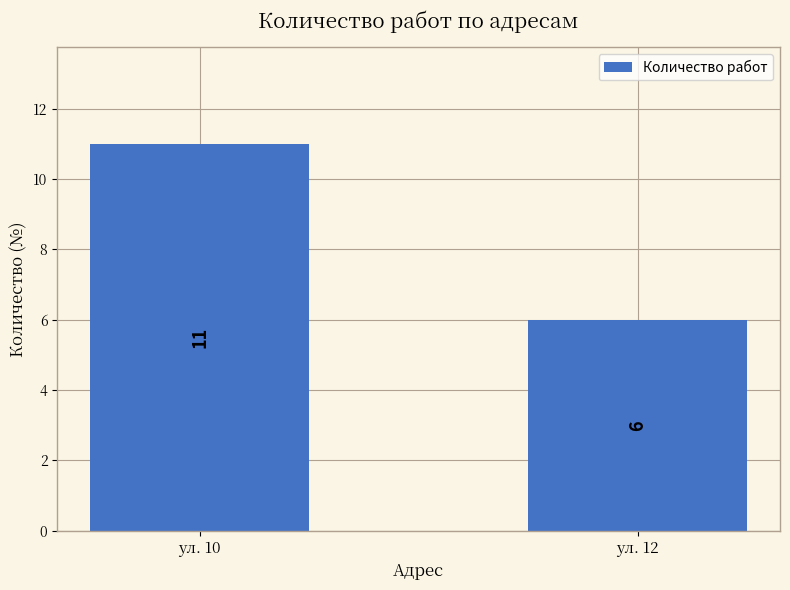

What is the maximum value shown in the chart?

11